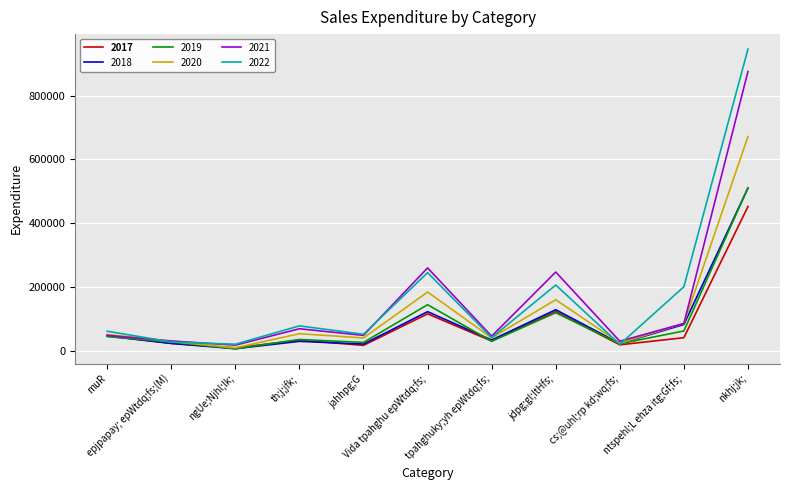

What is the greatest value displayed?

946695